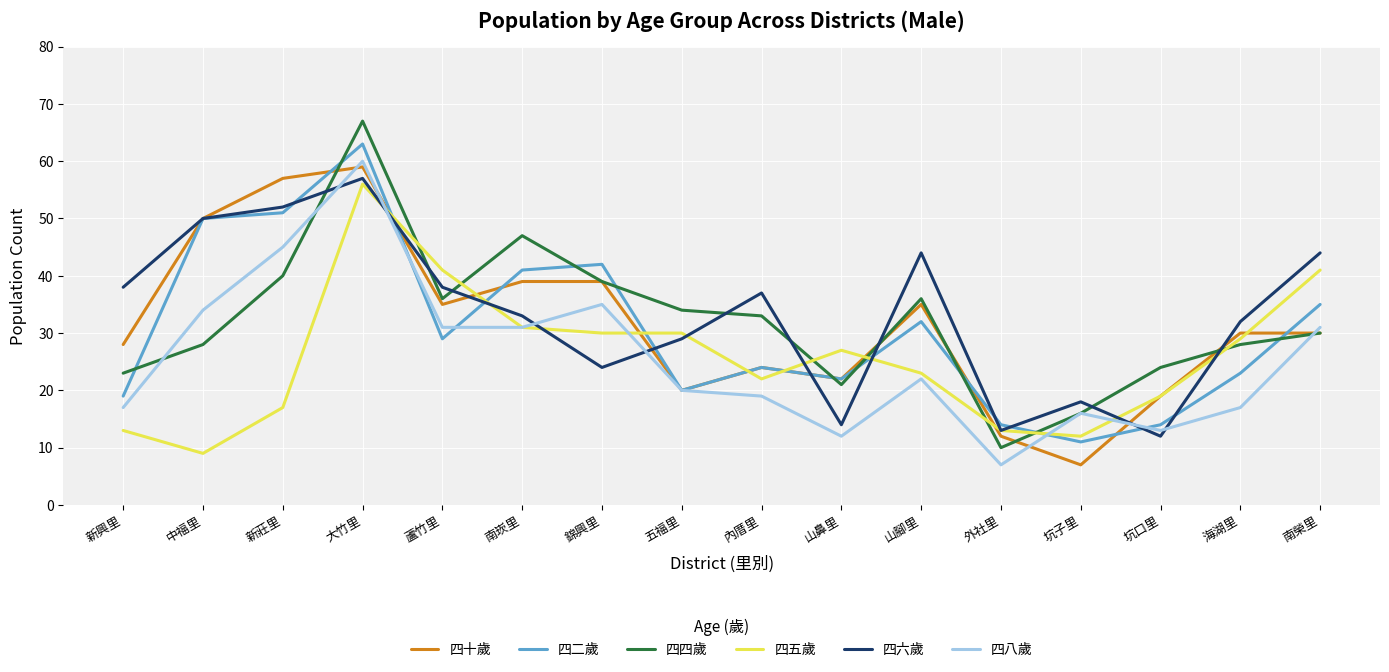

What is the approximate value of 四四歲 at 海湖里, to the nearest 10?

30